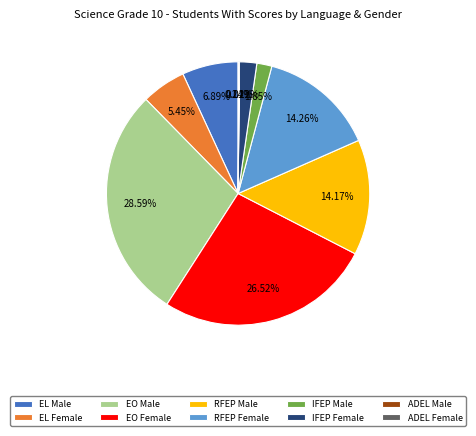

Is the sum of EL Male and RFEP Female greater than half?

No